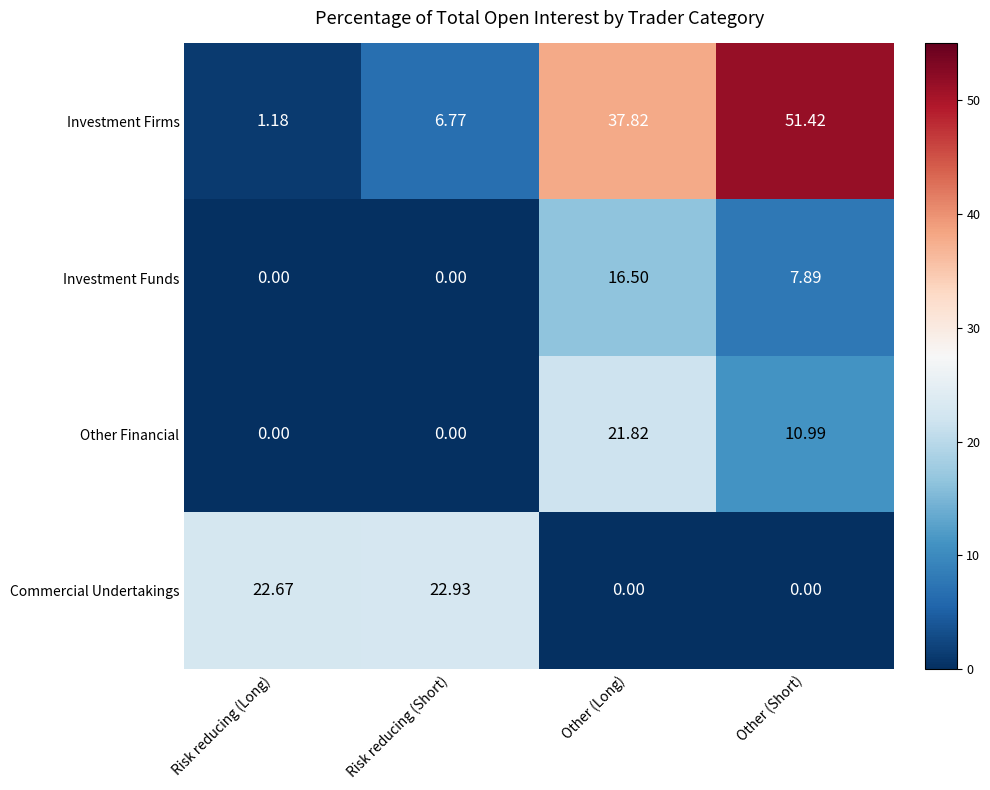

At which category is the sum across all series the highest?

Other (Long)